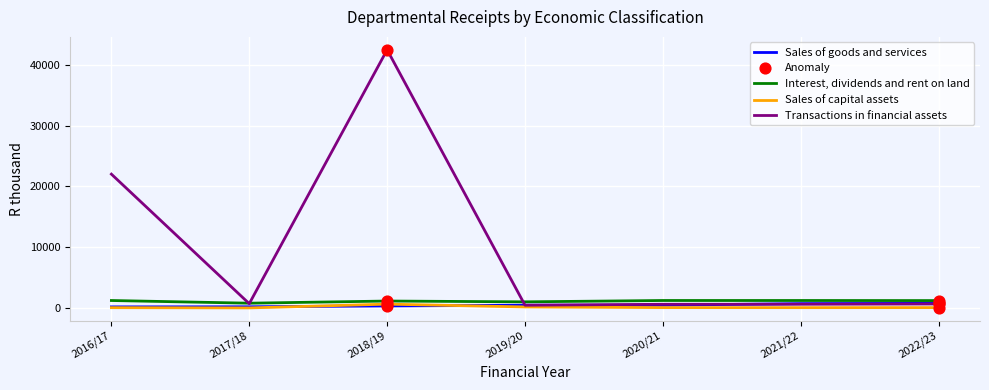

Is the value of Transactions in financial assets at 2018/19 greater than the value of Sales of capital assets at 2020/21?

Yes